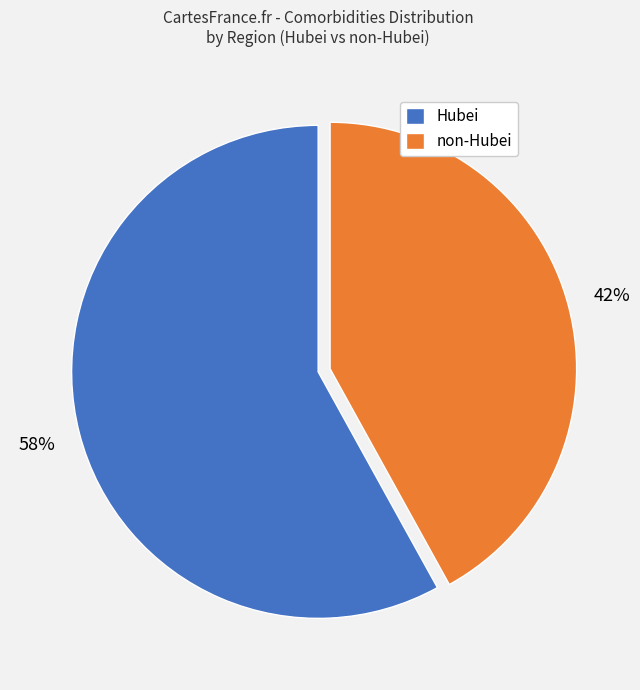

What is the majority slice?

Hubei